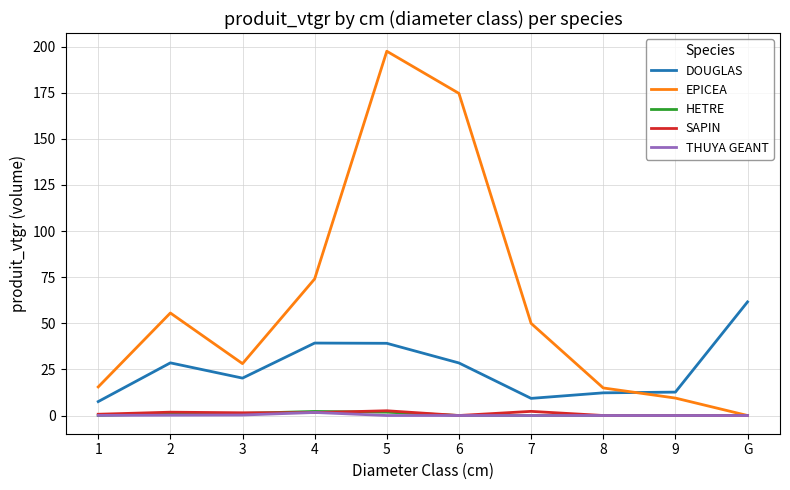

What are all the series names shown in the legend?

DOUGLAS, EPICEA, HETRE, SAPIN, THUYA GEANT